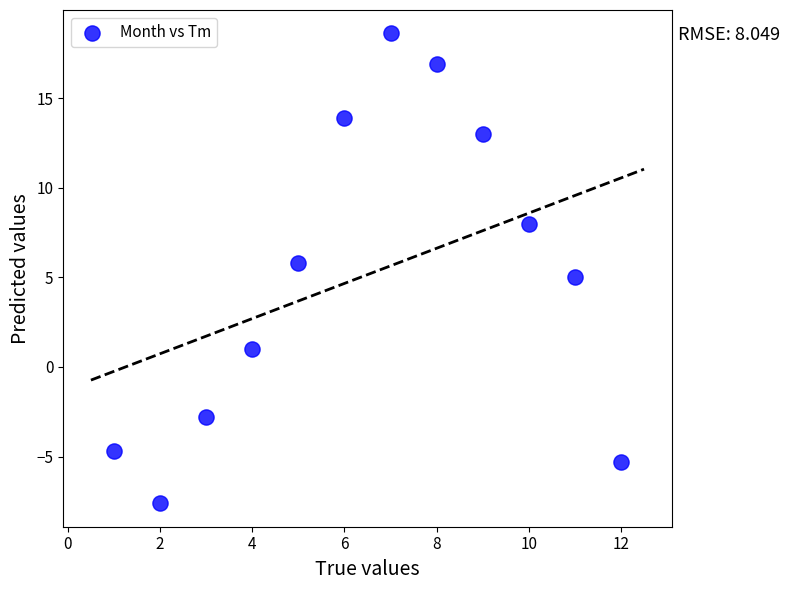

What is the range of Y values (max minus min)?

26.2